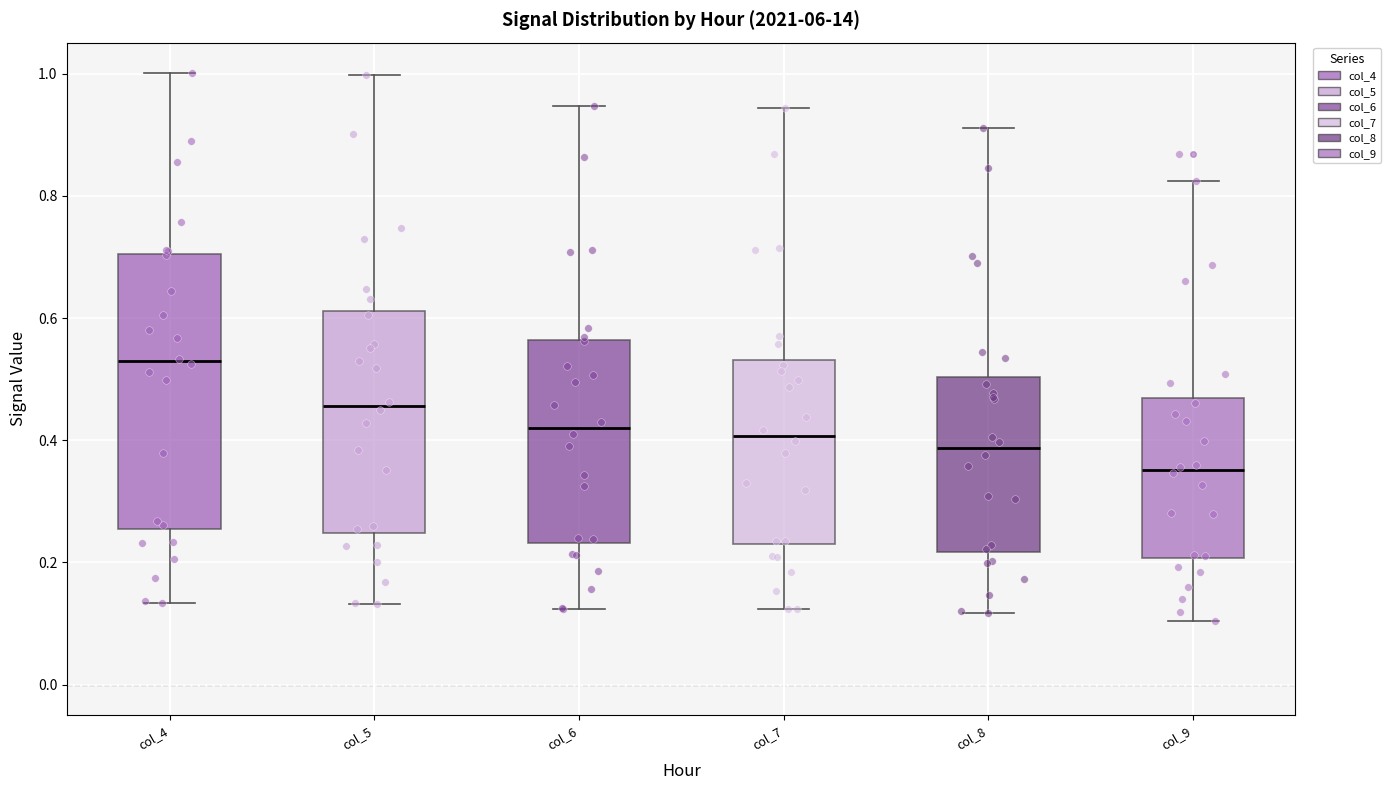

Which box has the lowest median line?

col_9